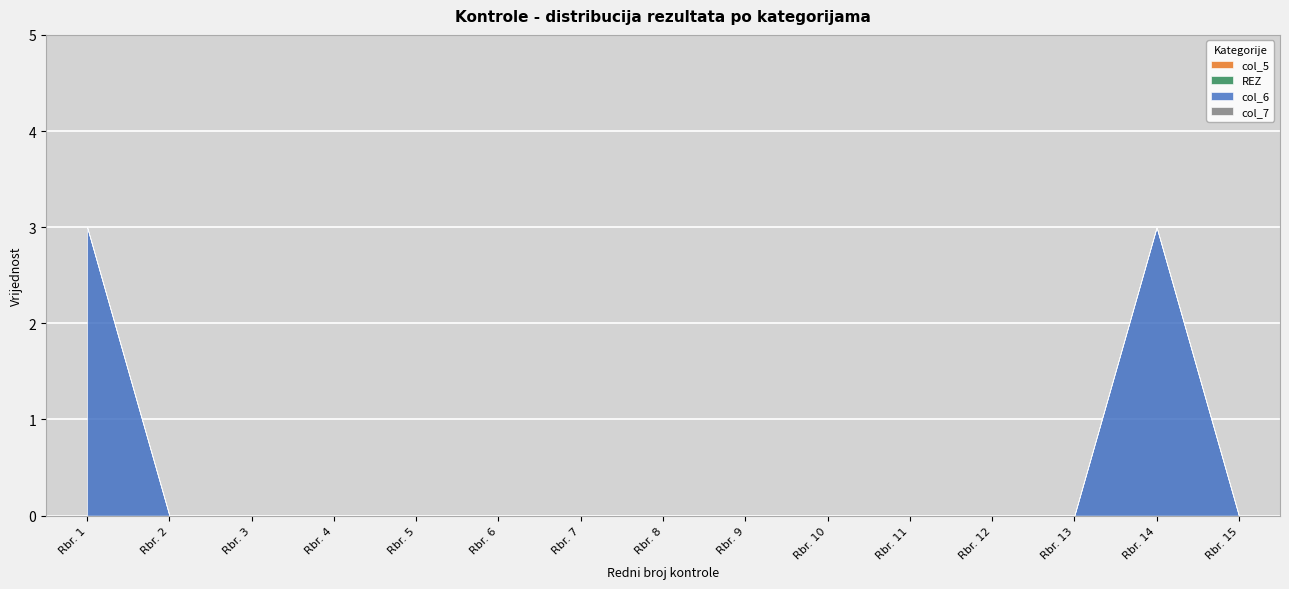

At which category is the sum across all series the highest?

Rbr. 1